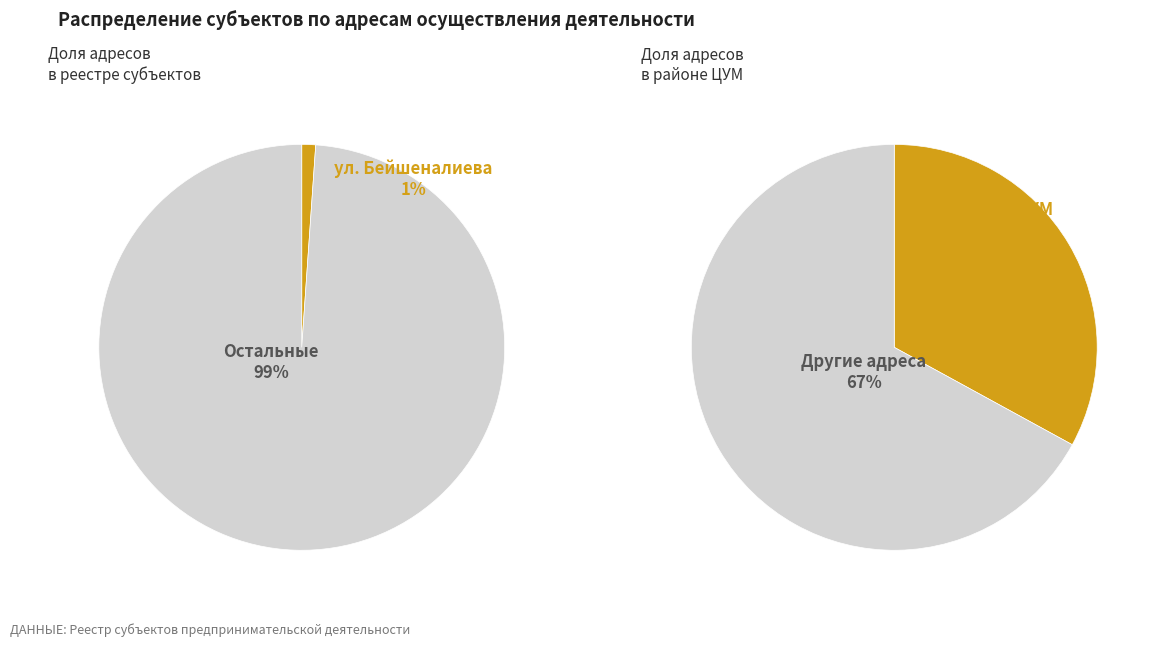

The ул. Суеркулова, рынок Оберон slice represents 1% of the pie. True or false?

False